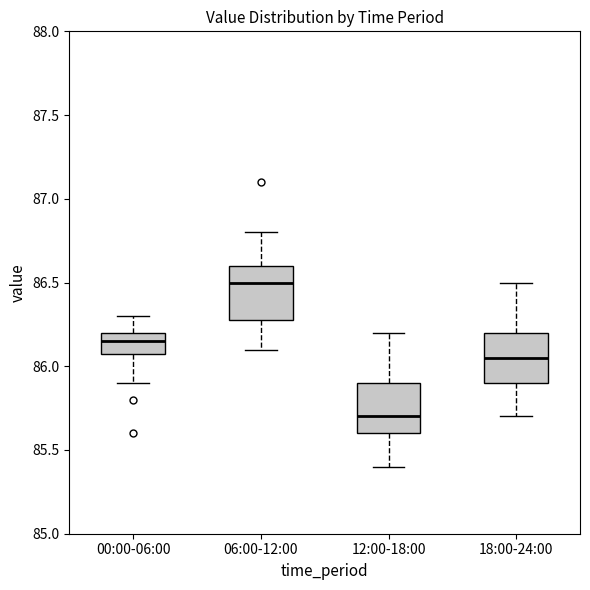

Reading left to right, transcribe this box plot: for each box, give where its median line is, the range the box spans, and where its two whiskers end, as read against the y-axis. The values are not printed on the chart, so give them approximately, as read against the axis.

00:00-06:00: median 86.15, box 86.10 to 86.20, whiskers 85.90 to 86.30
06:00-12:00: median 86.50, box 86.30 to 86.60, whiskers 86.10 to 86.80
12:00-18:00: median 85.70, box 85.60 to 85.90, whiskers 85.40 to 86.20
18:00-24:00: median 86.05, box 85.90 to 86.20, whiskers 85.70 to 86.50